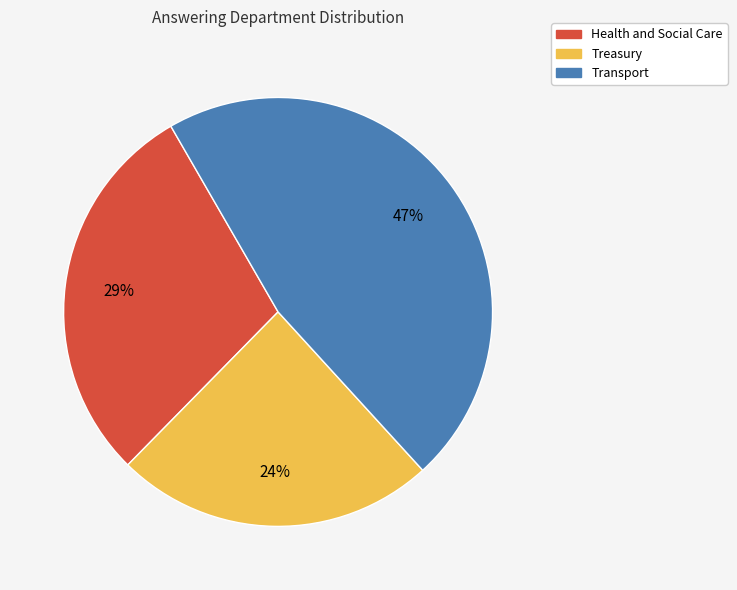

Between Treasury and Transport, which is larger?

Transport